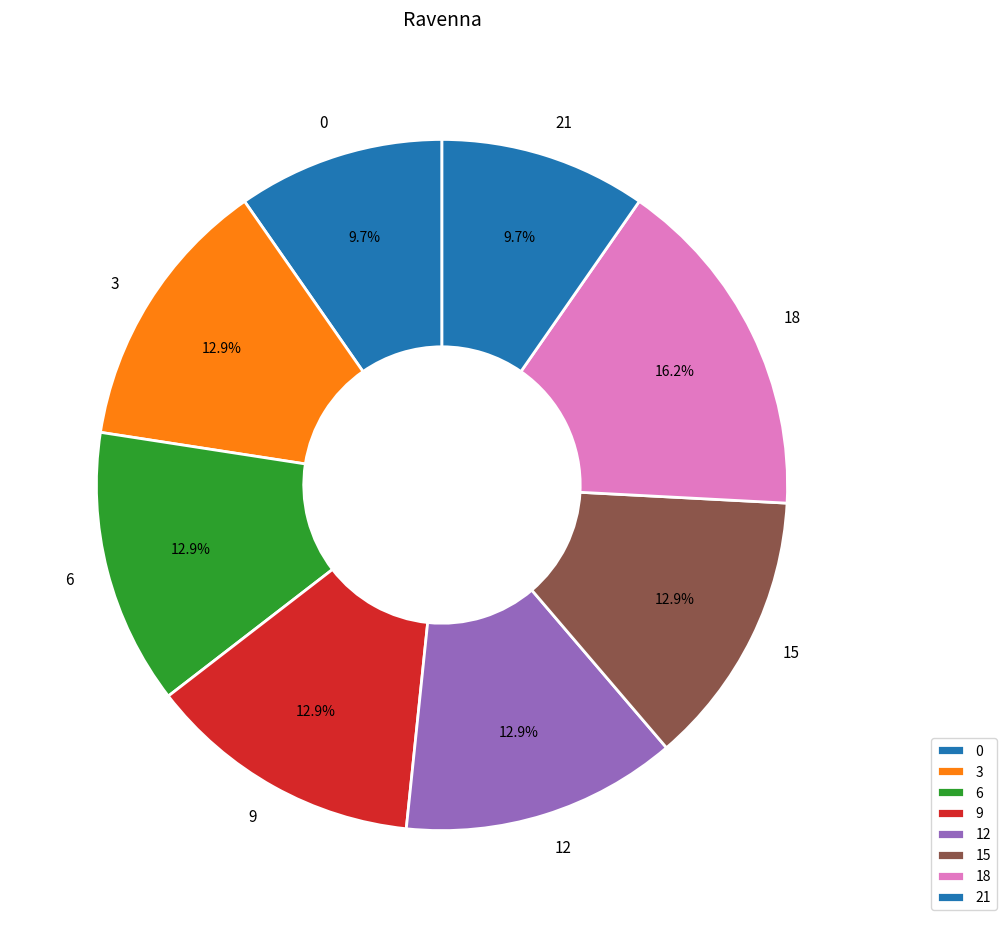

Count the number of slices in the pie.

8